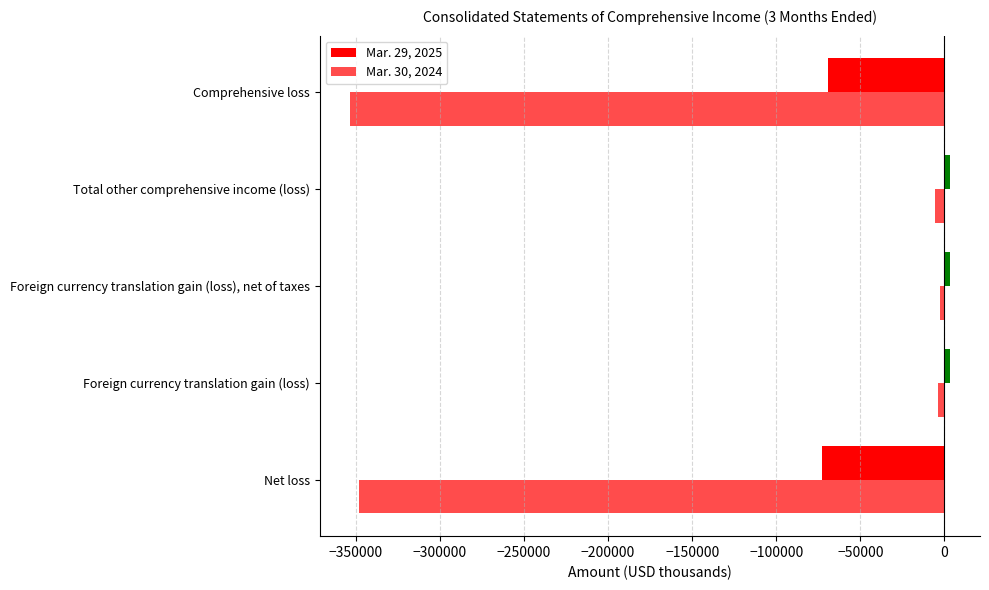

How many distinct data groups are displayed?

2